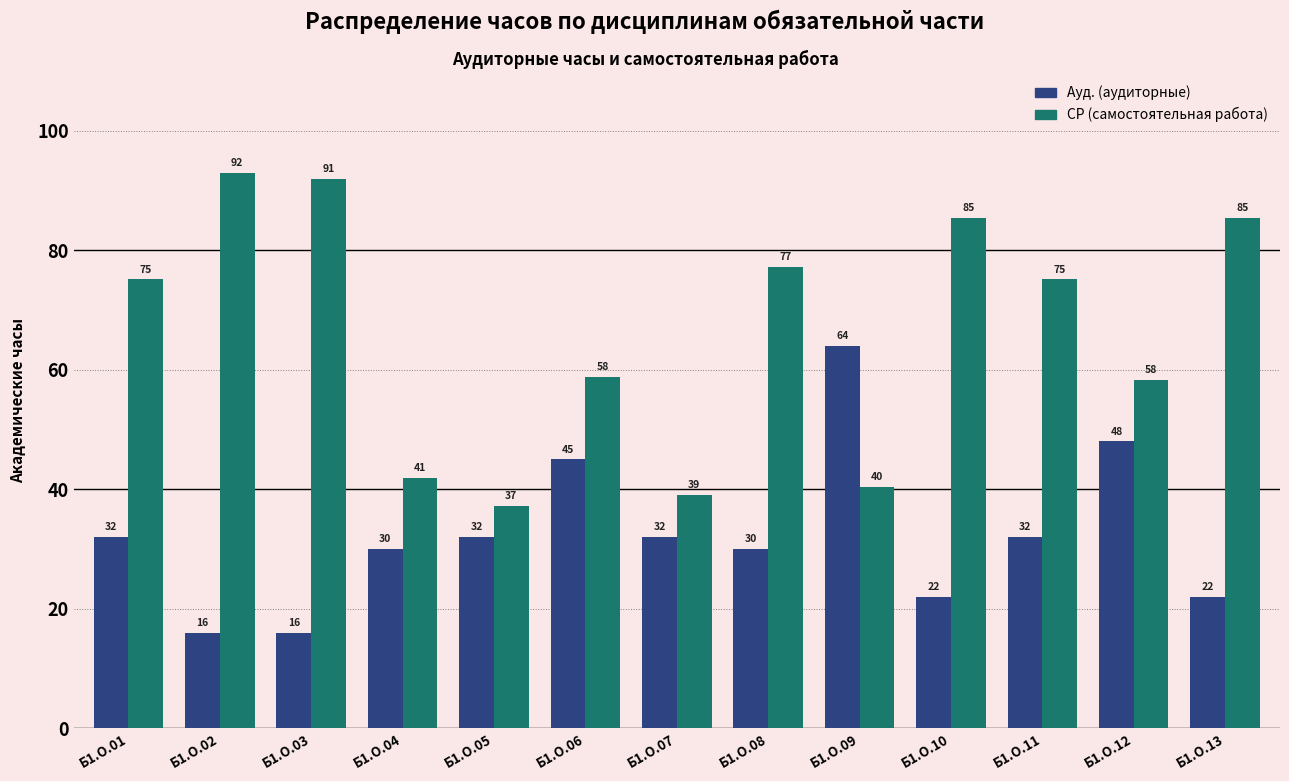

Rank the series by their average value, from highest to lowest.

СР (самостоятельная работа), Ауд. (аудиторные)